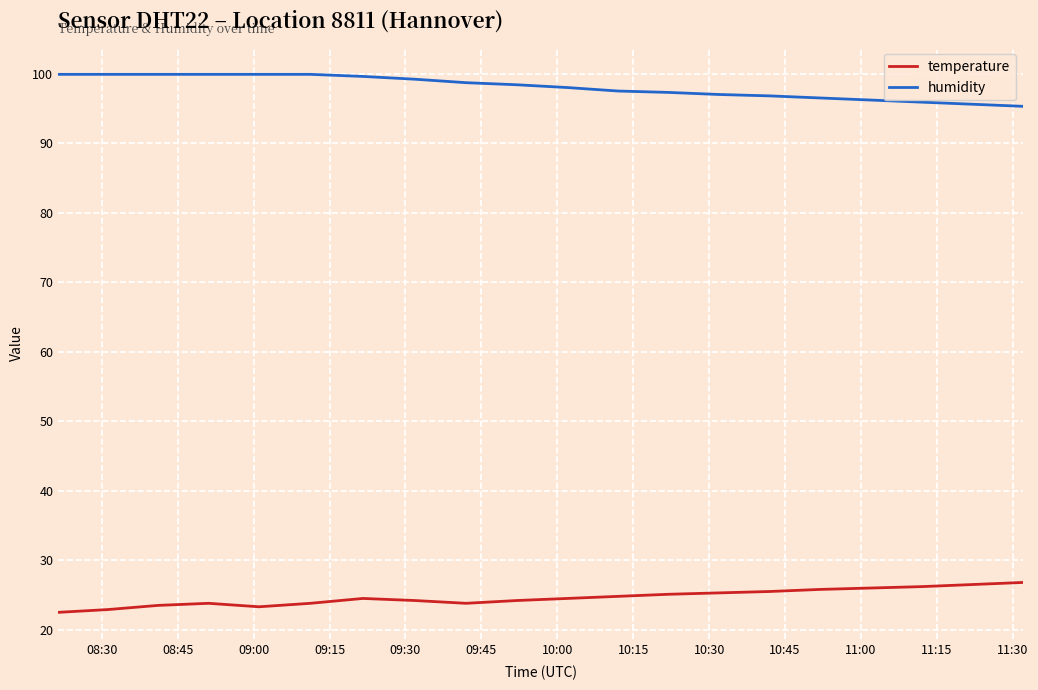

True or false: humidity and temperature intersect in this chart.

False